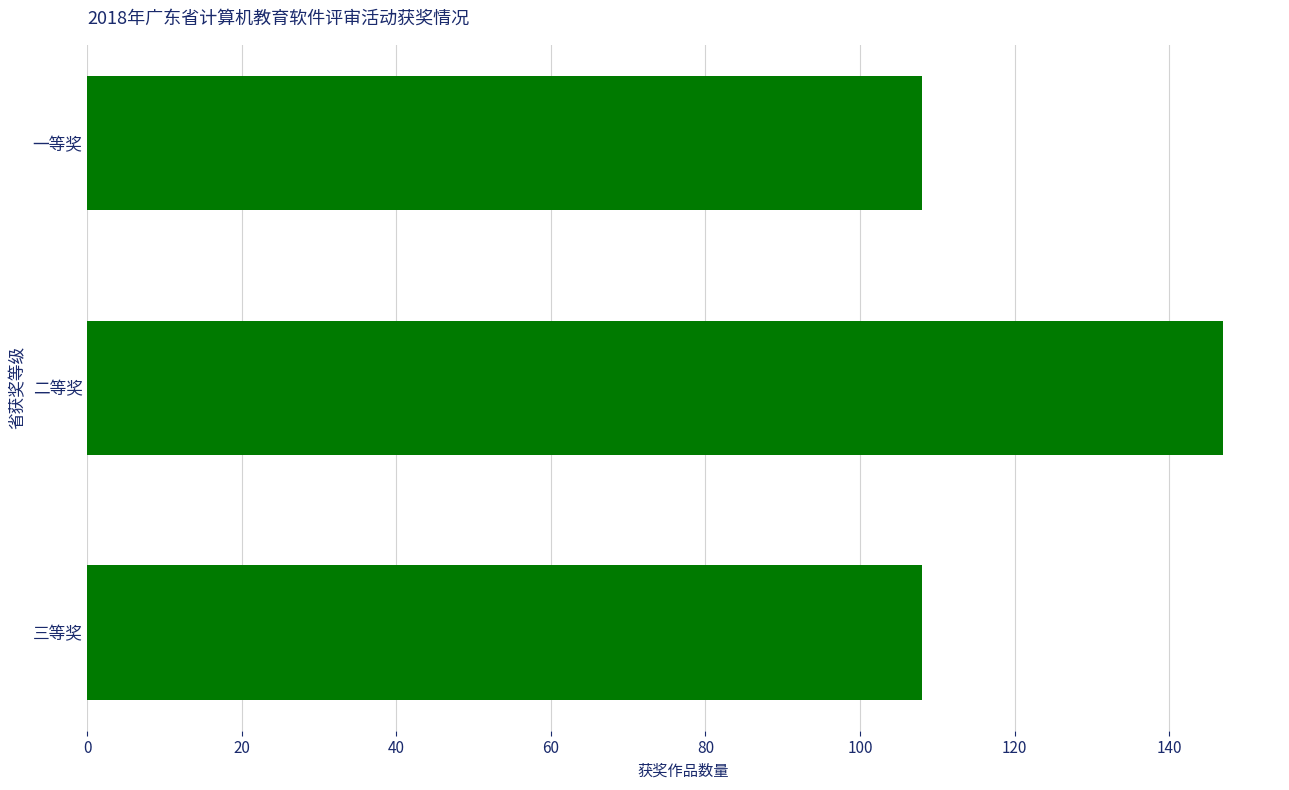

What is the label of the 1st bar from the bottom?

三等奖